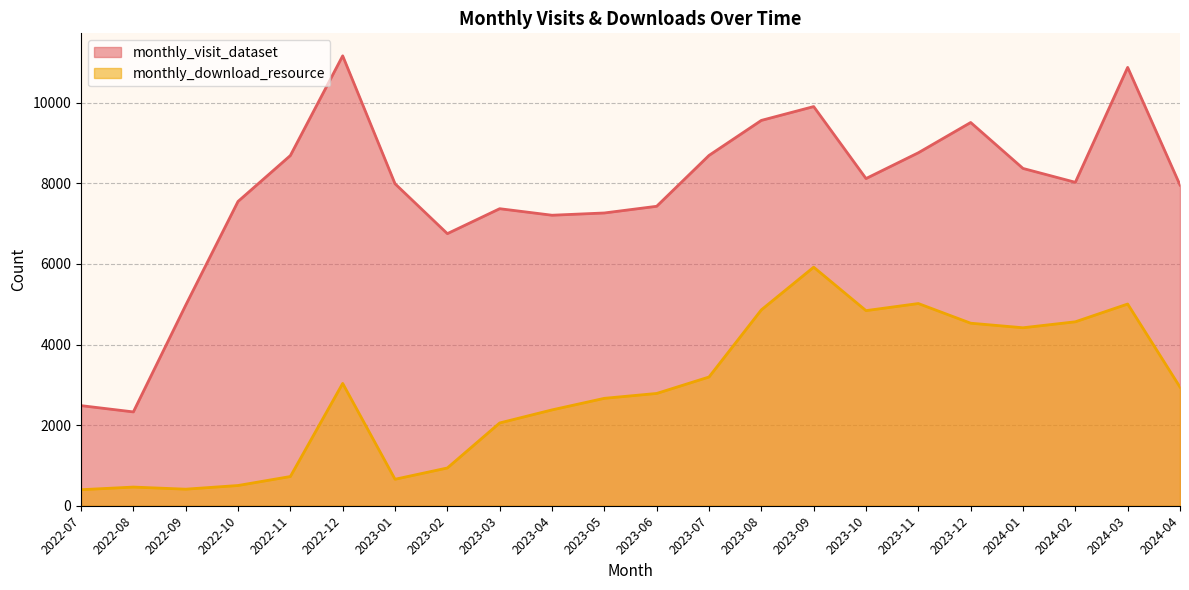

What is the lowest value of the monthly_download_resource series?

398